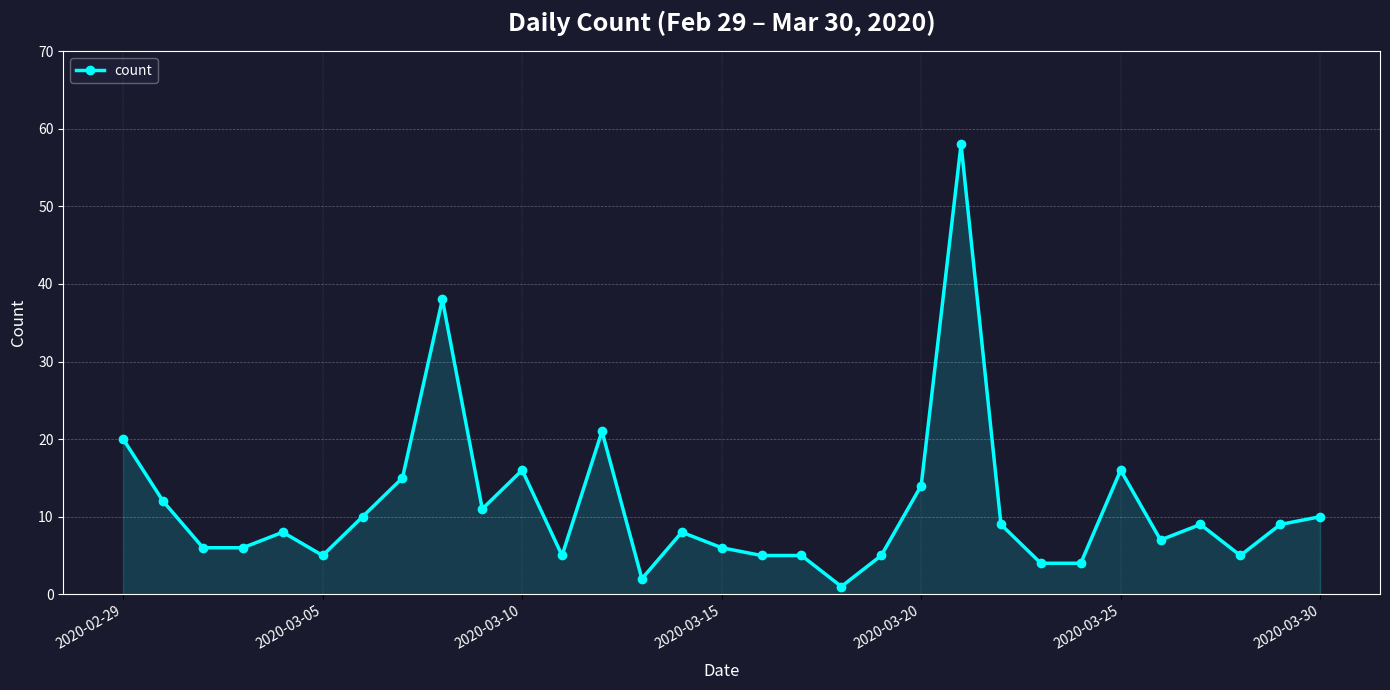

True or false: there are more than 2 points higher than both neighbors.

True